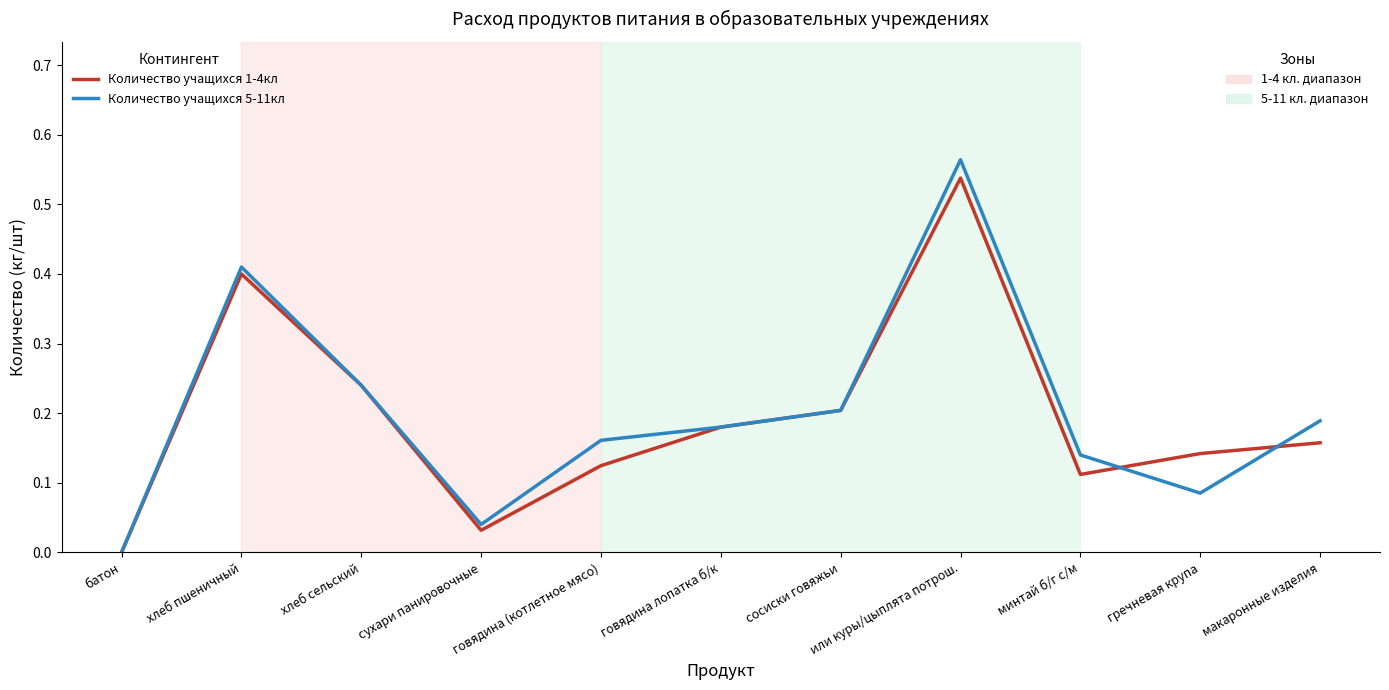

At which category is the sum across all series the highest?

или куры/цыплята потрош.